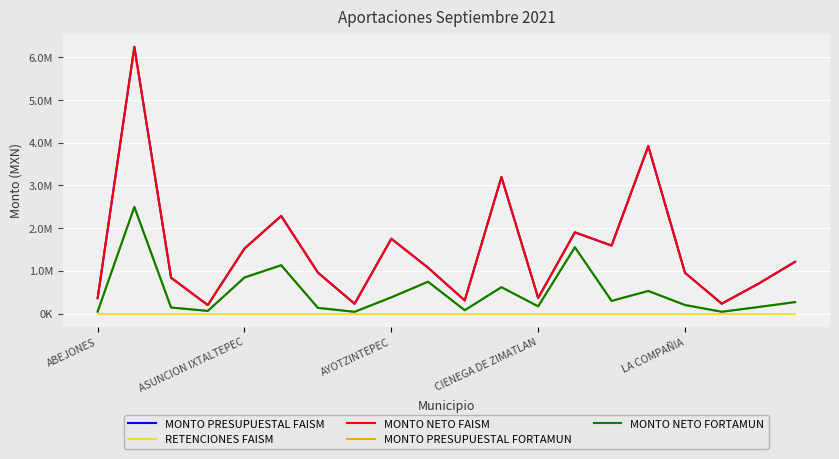

Is this an area chart (filled region under the line)?

No